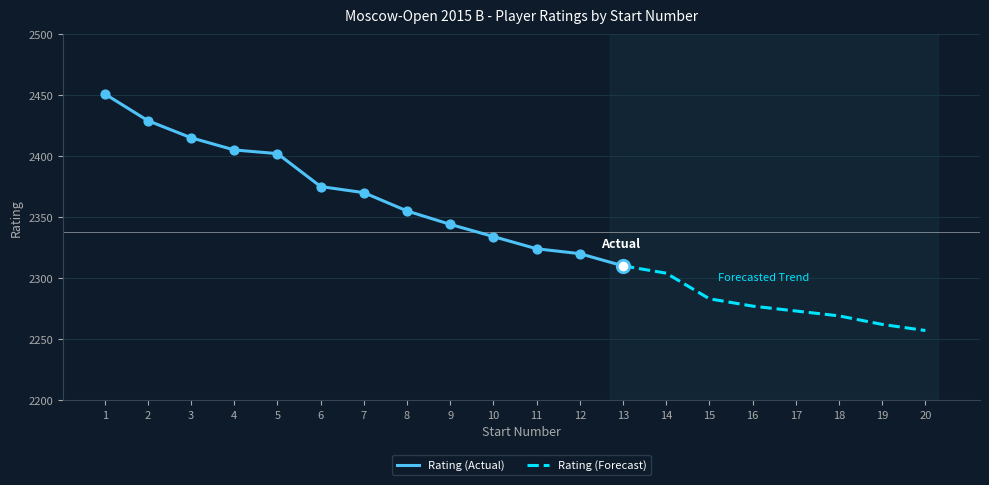

What is the change in value from 16 to 19?

-15